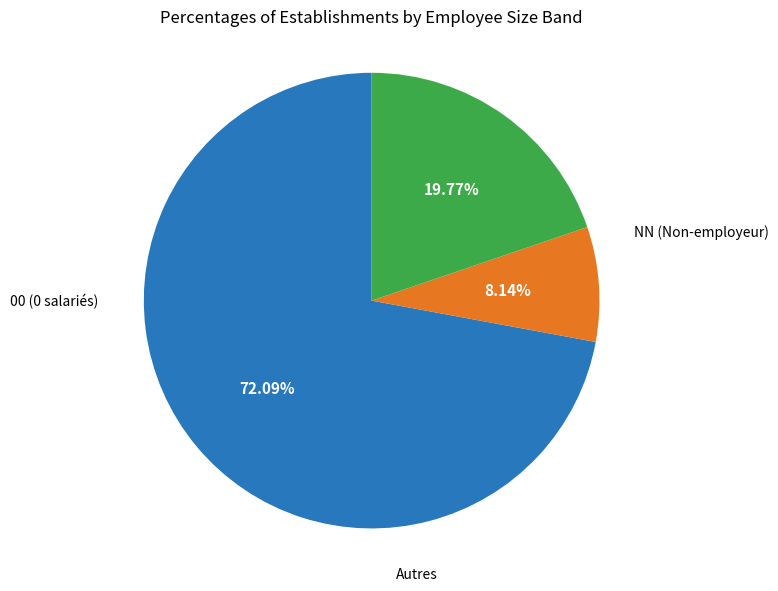

Is there a majority slice in this chart?

Yes